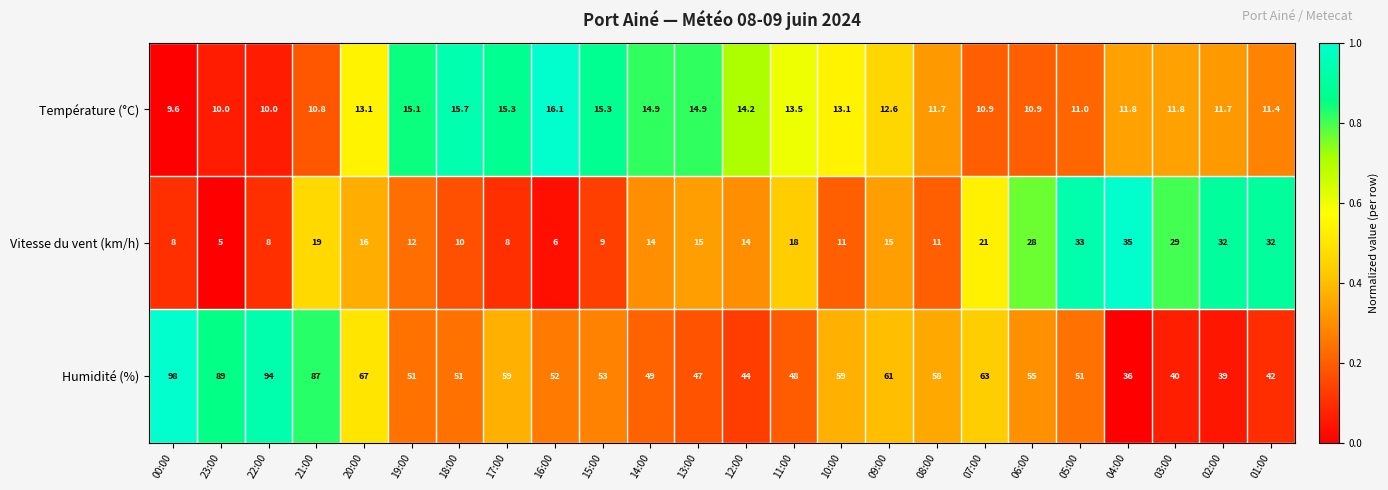

Which series changed the most between 16:00 and 05:00?

Vitesse du vent (km/h)